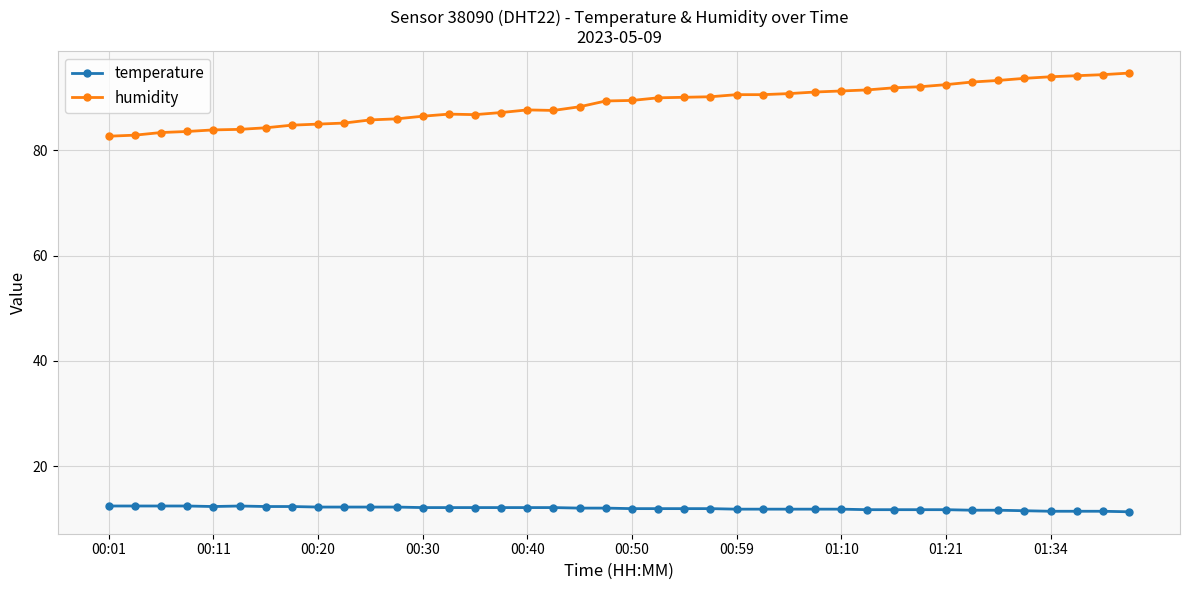

What is the highest value of the humidity series?

94.7